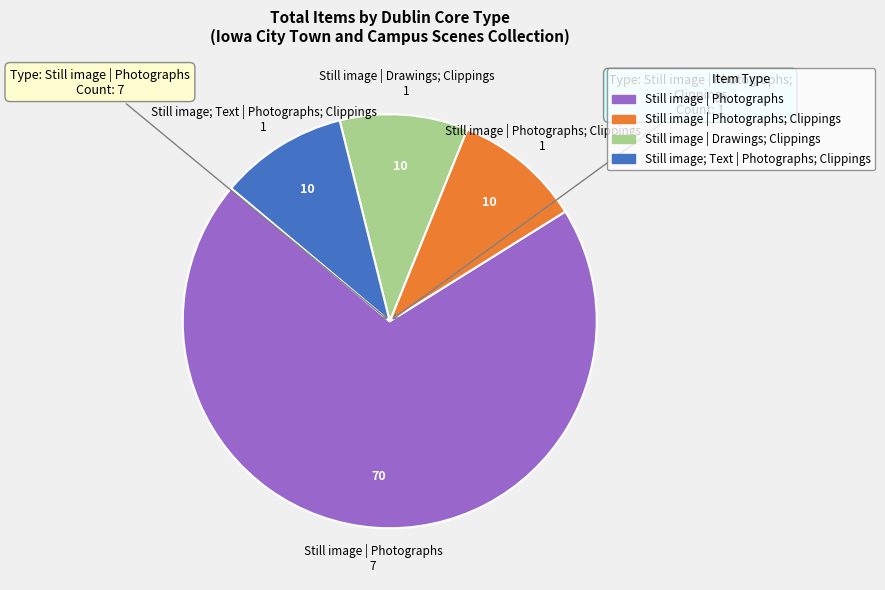

Does any single category account for the majority?

Yes